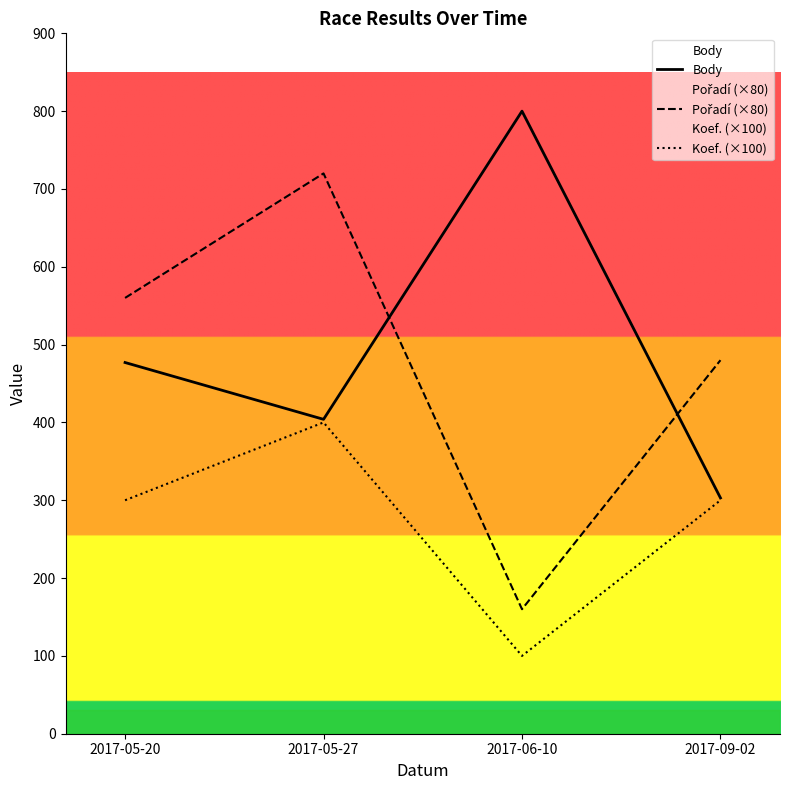

Which category has the lowest value across all series?

2017-06-10